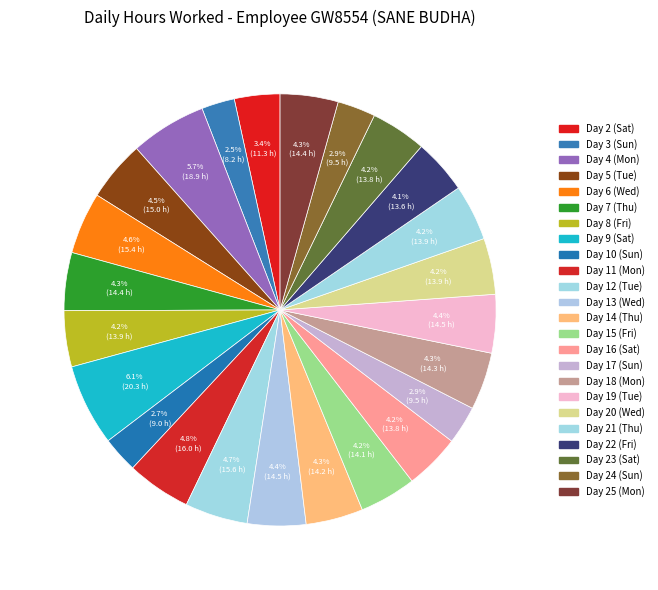

Count the number of slices in the pie.

24